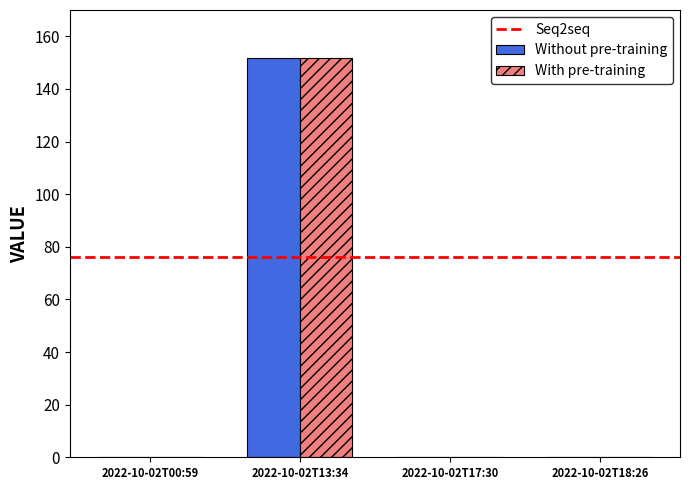

At which label does With pre-training reach its peak?

2022-10-02T13:34